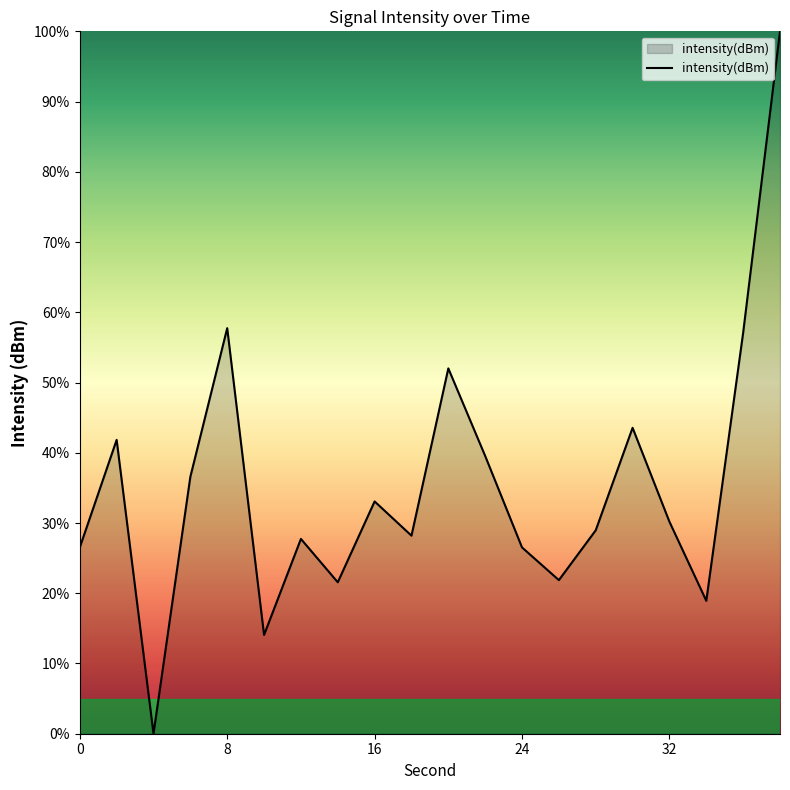

Count the number of data series in this chart.

1